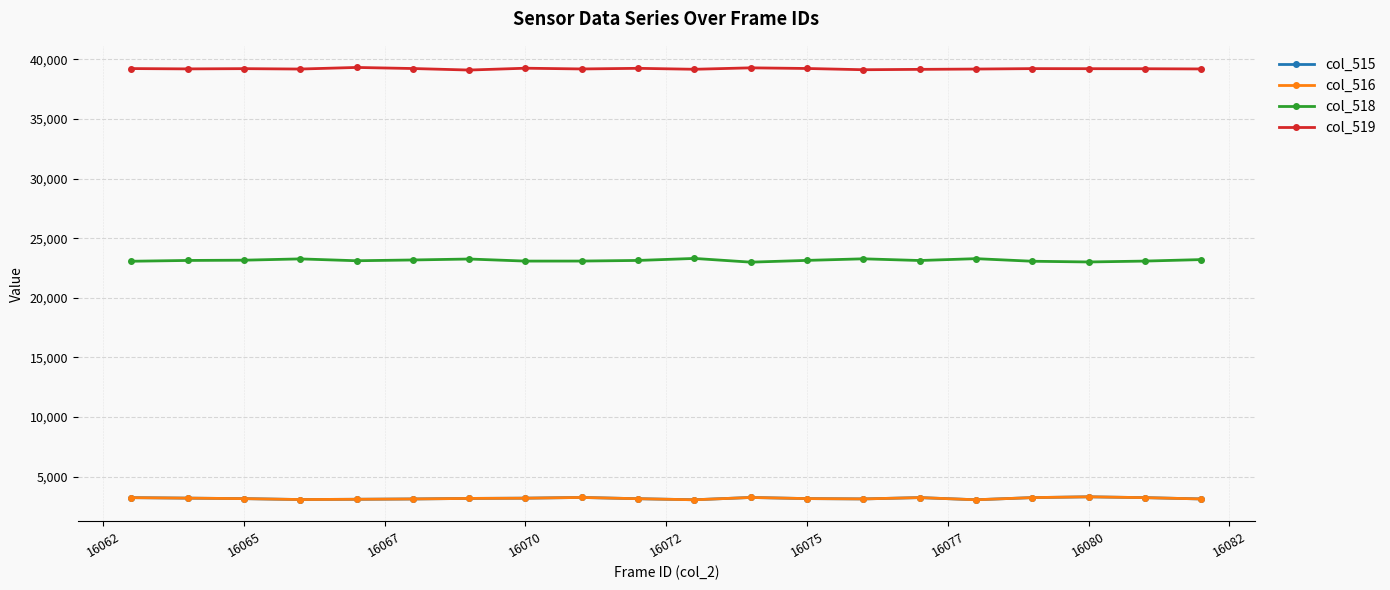

Which series has the largest total across all categories?

col_519